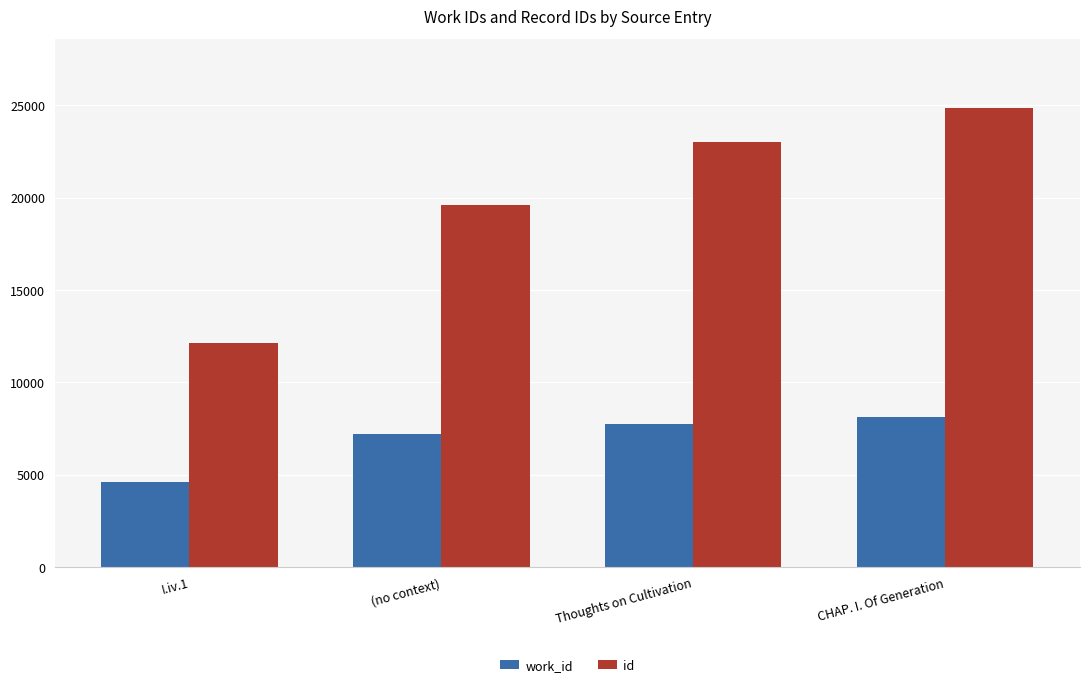

How many bars are there in each group?

2